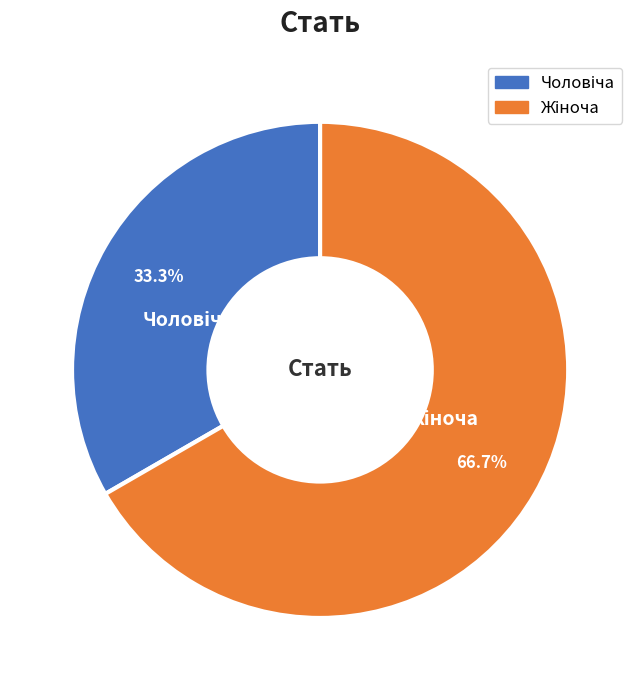

How many segments does this pie chart have?

2